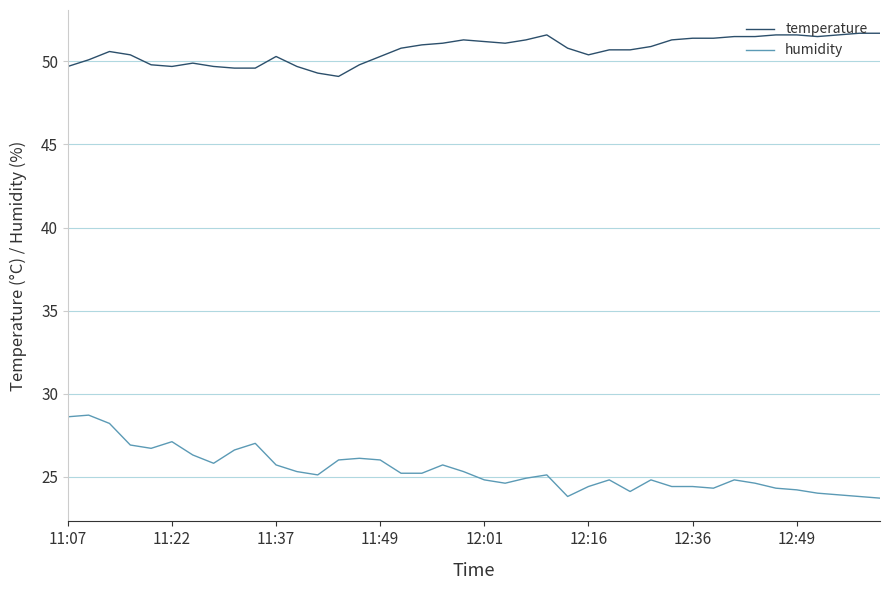

True or false: humidity and temperature intersect in this chart.

False